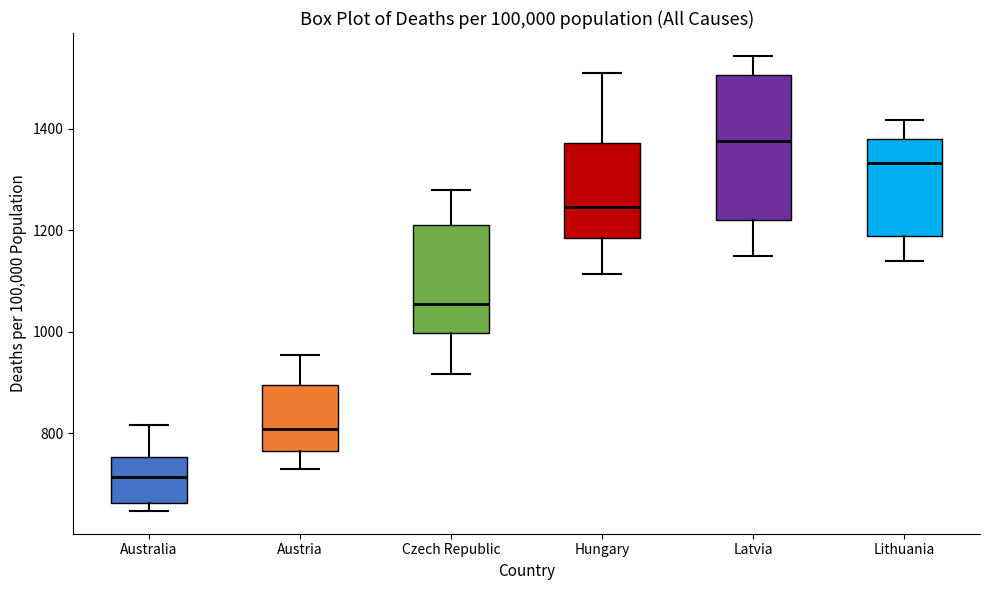

Which box has the lowest median line?

Australia